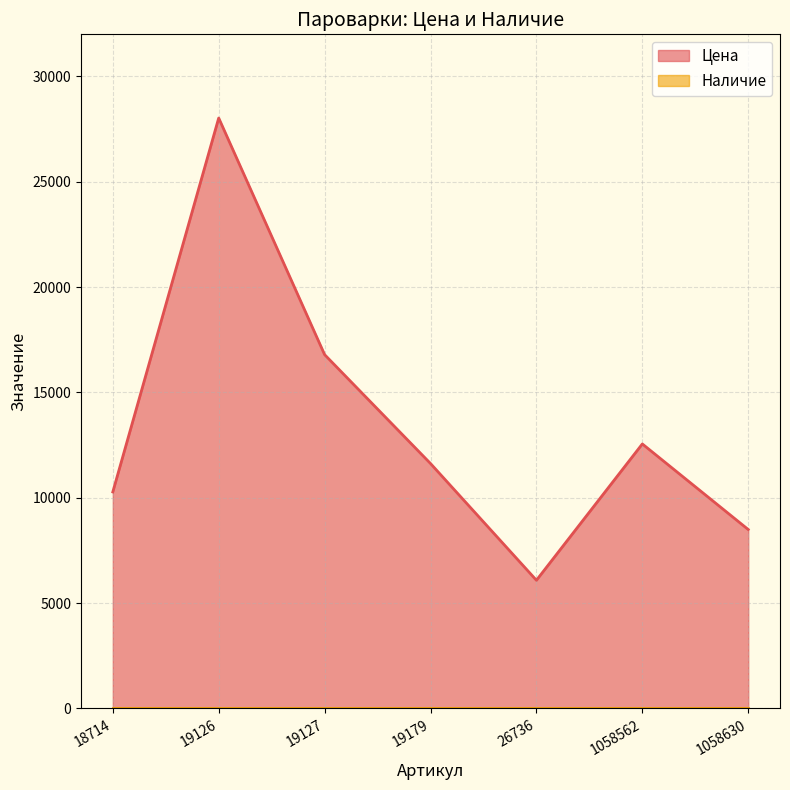

Is it true that the value at 19126 is 28028?

True